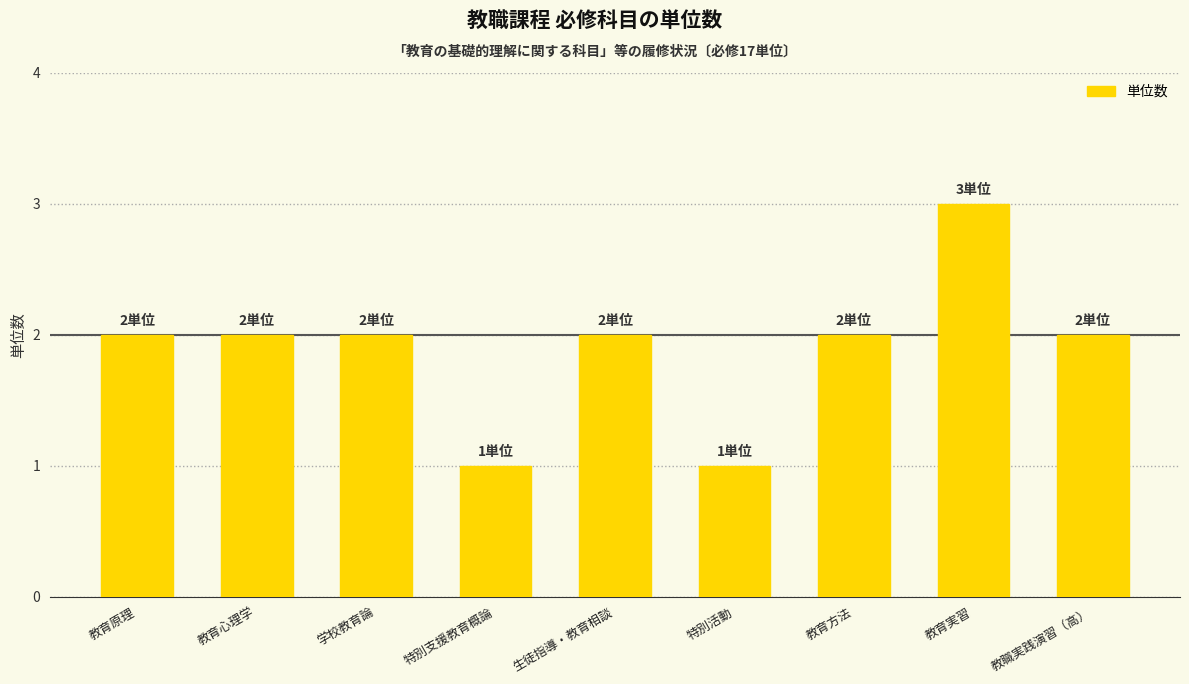

What is the value of the 9th bar from the left?

2